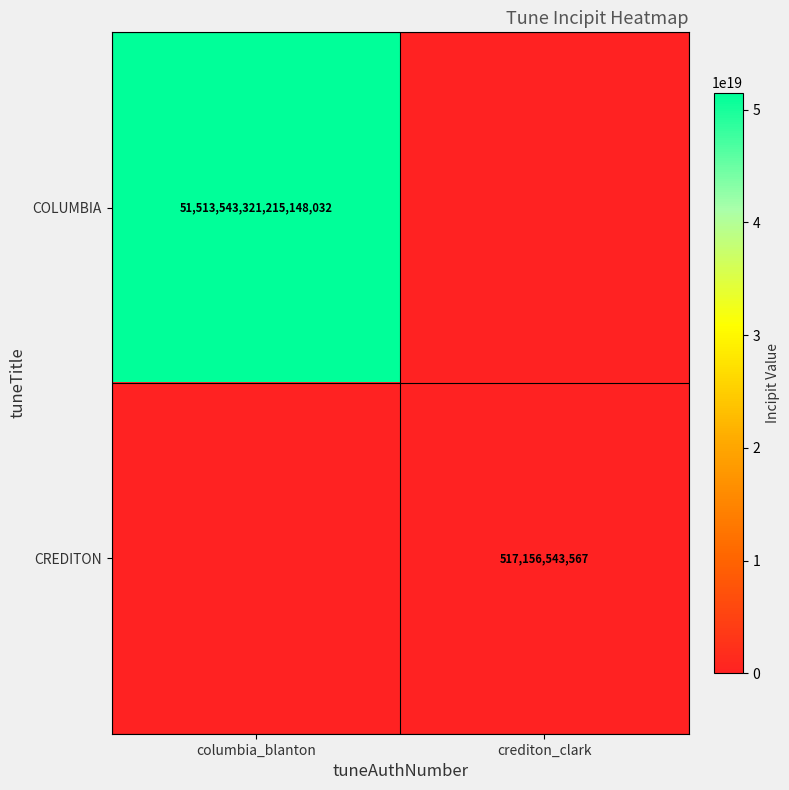

At which category does the chart reach its peak across all series?

columbia_blanton